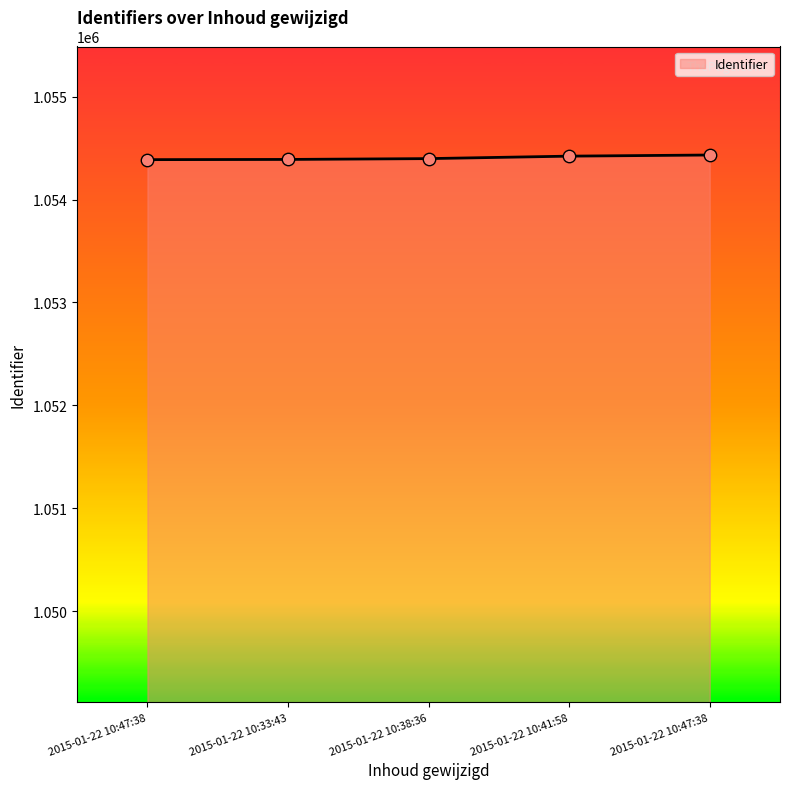

Approximately how many times larger is the value at 2015-01-22 10:33:43 compared to 2015-01-22 10:47:38?

1.0